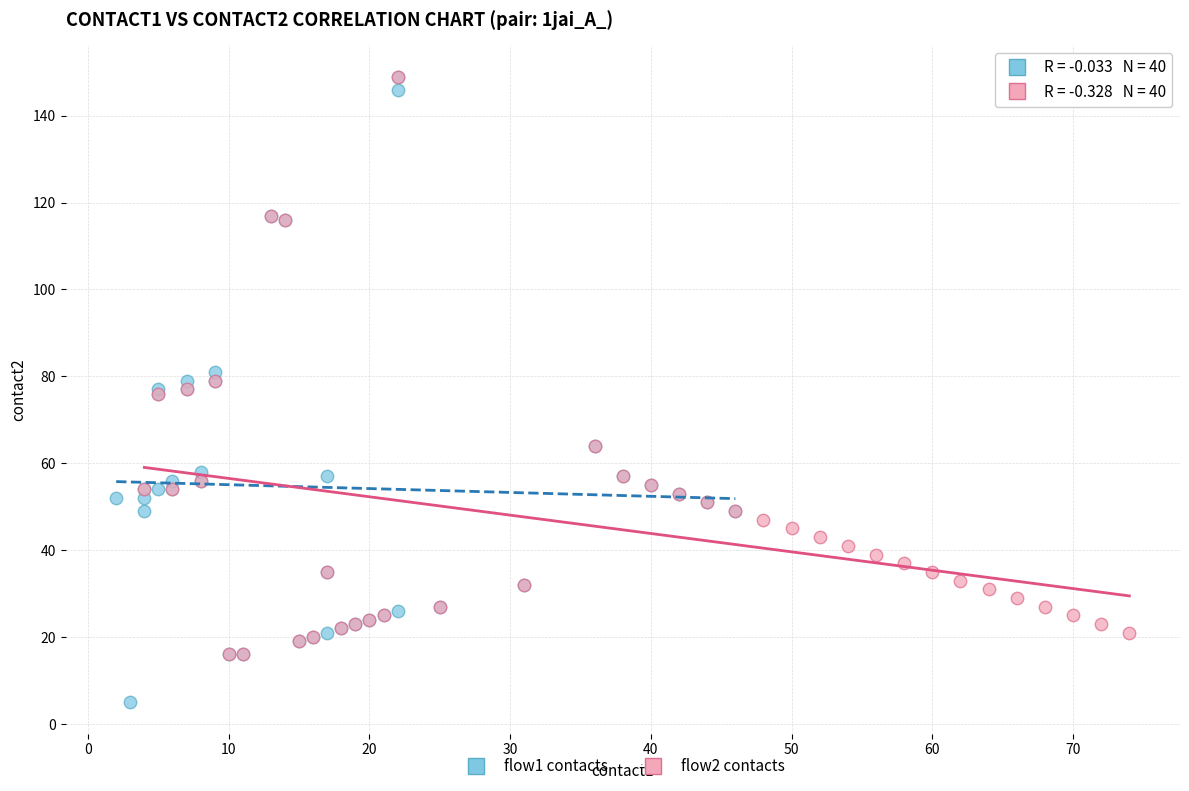

Which series contains the lowest Y value?

flow1 contacts